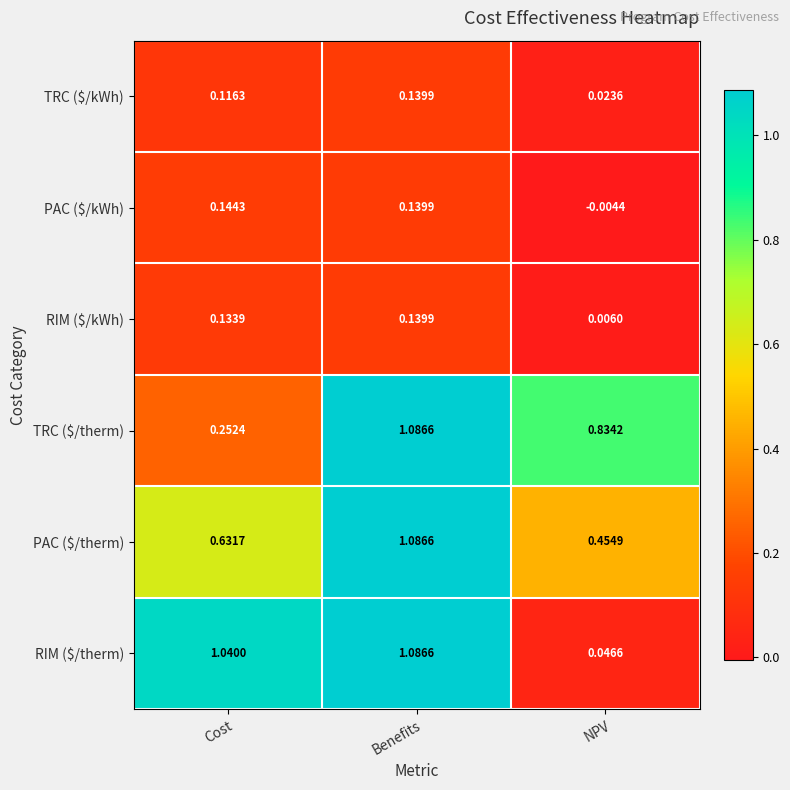

Which label corresponds to the smallest value in the chart?

NPV